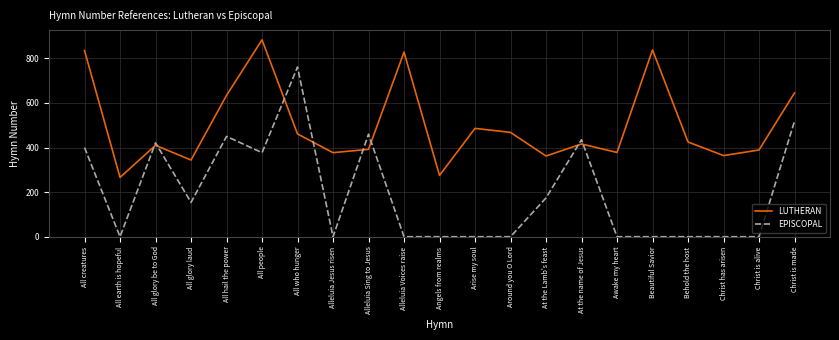

Read the LUTHERAN value at All earth is hopeful.

266